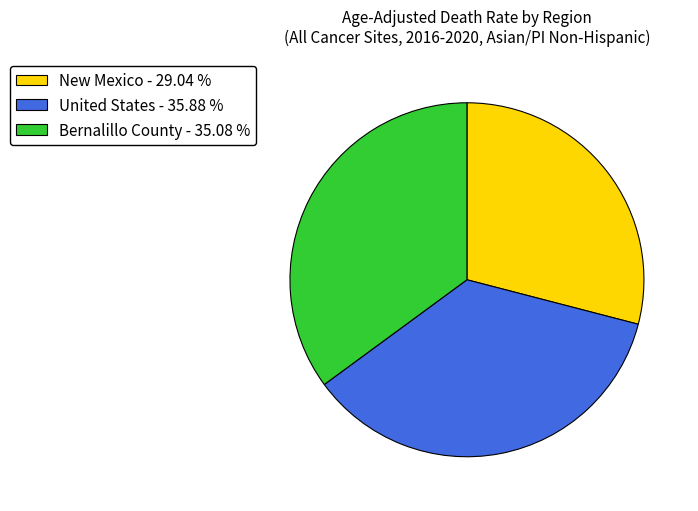

Does any single category account for the majority?

No